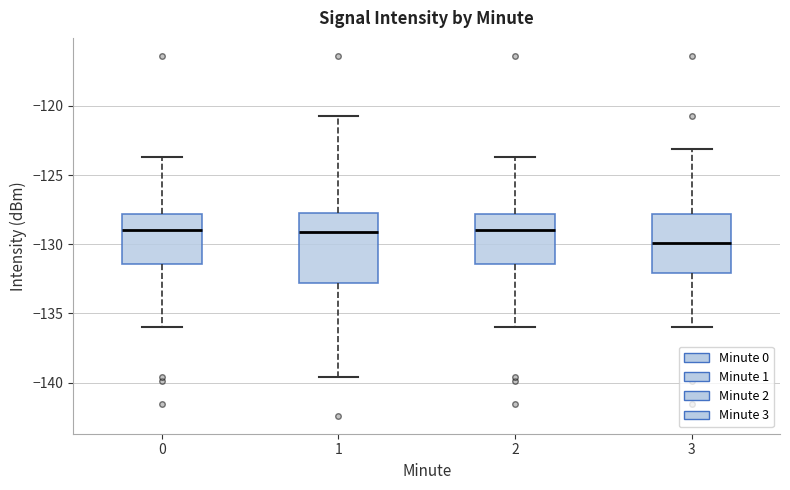

Reading left to right, read every box against the y-axis: the position of its median line, the range the box covers, and the ends of its whiskers. The values are not printed on the chart, so give them approximately, as read against the axis.

0: median -129.0, box -131.5 to -128.0, whiskers -136.0 to -123.5
1: median -129.0, box -133.0 to -128.0, whiskers -139.5 to -120.5
2: median -129.0, box -131.5 to -128.0, whiskers -136.0 to -123.5
3: median -130.0, box -132.0 to -128.0, whiskers -136.0 to -123.0